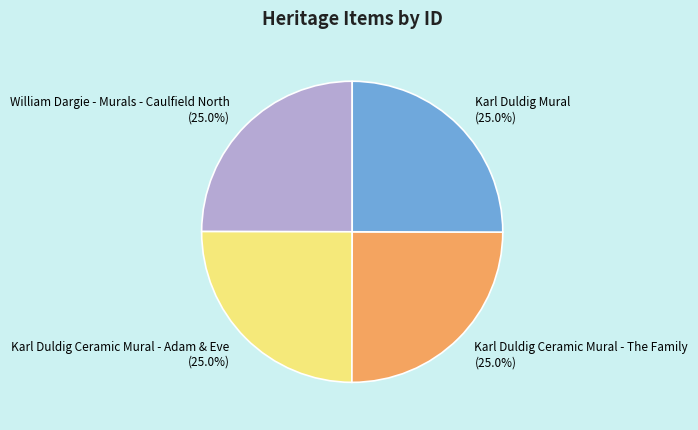

Combined, what portion of the pie is William Dargie - Murals - Caulfield North and Karl Duldig Mural?

50.0%